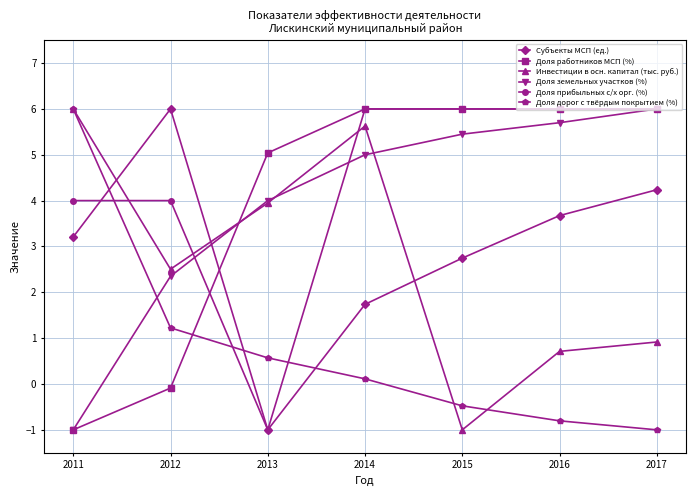

Reading left to right, list all the values displayed in this chart.

Субъекты МСП (ед.): 2011=3.2	2012=6.0	2013=-1.0	2014=1.7	2015=2.7	2016=3.7	2017=4.2
Доля работников МСП (%): 2011=-1.0	2012=-0.1	2013=5.0	2014=6.0	2015=6.0	2016=6.0	2017=6.0
Инвестиции в осн. капитал (тыс. руб.): 2011=6.0	2012=2.5	2013=3.9	2014=5.6	2015=-1.0	2016=0.7	2017=0.9
Доля земельных участков (%): 2011=-1.0	2012=2.4	2013=4.0	2014=5.0	2015=5.5	2016=5.7	2017=6.0
Доля прибыльных с/х орг. (%): 2011=4.0	2012=4.0	2013=-1.0	2014=6.0	2015=6.0	2016=6.0	2017=6.0
Доля дорог с твёрдым покрытием (%): 2011=6.0	2012=1.2	2013=0.6	2014=0.1	2015=-0.5	2016=-0.8	2017=-1.0